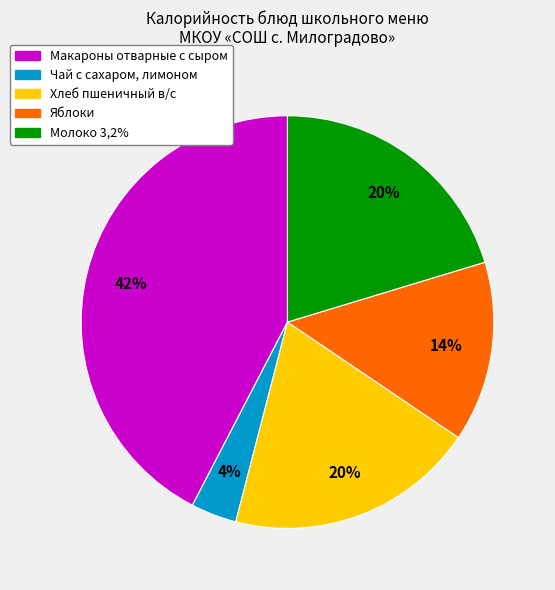

To the nearest percent, what is the combined percentage of Хлеб пшеничный в/с and Молоко 3,2%?

40%